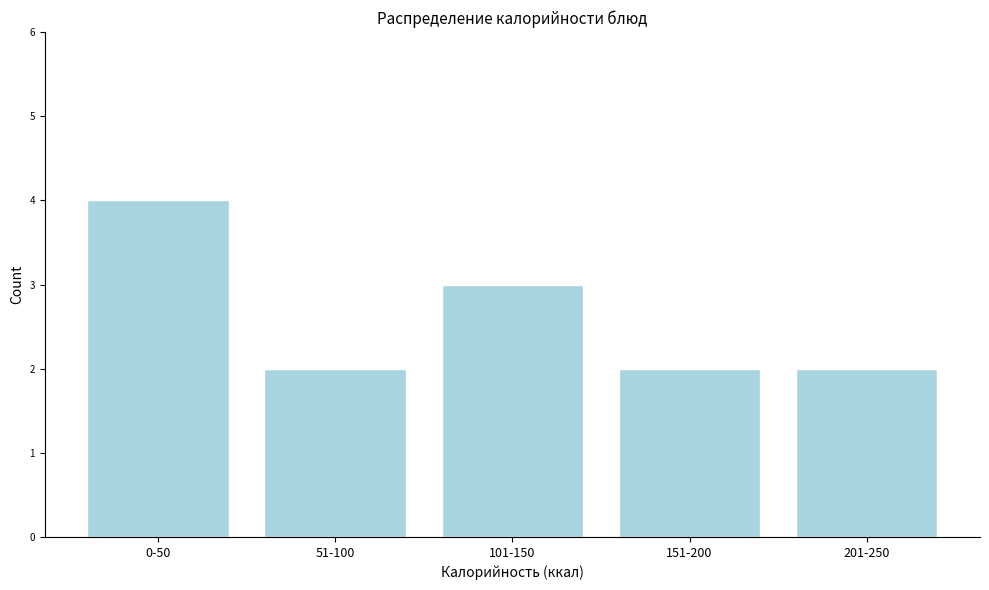

Reading right to left, list all the values displayed in this chart.

201-250=2	151-200=2	101-150=3	51-100=2	0-50=4